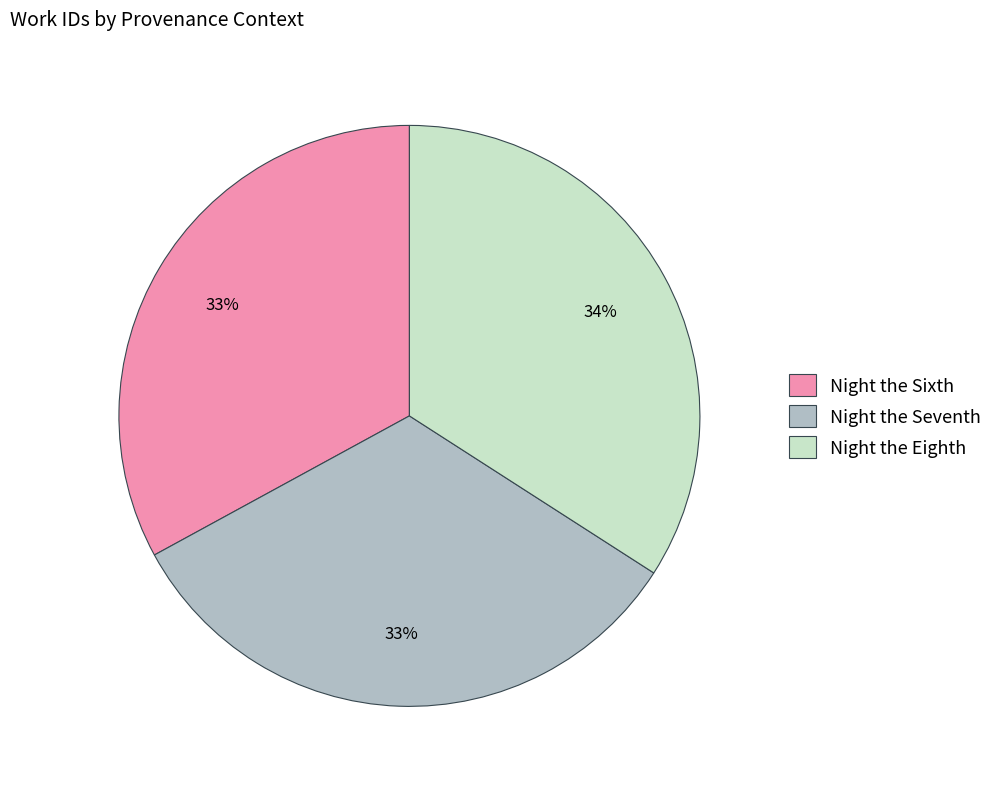

Does any single category account for the majority?

No